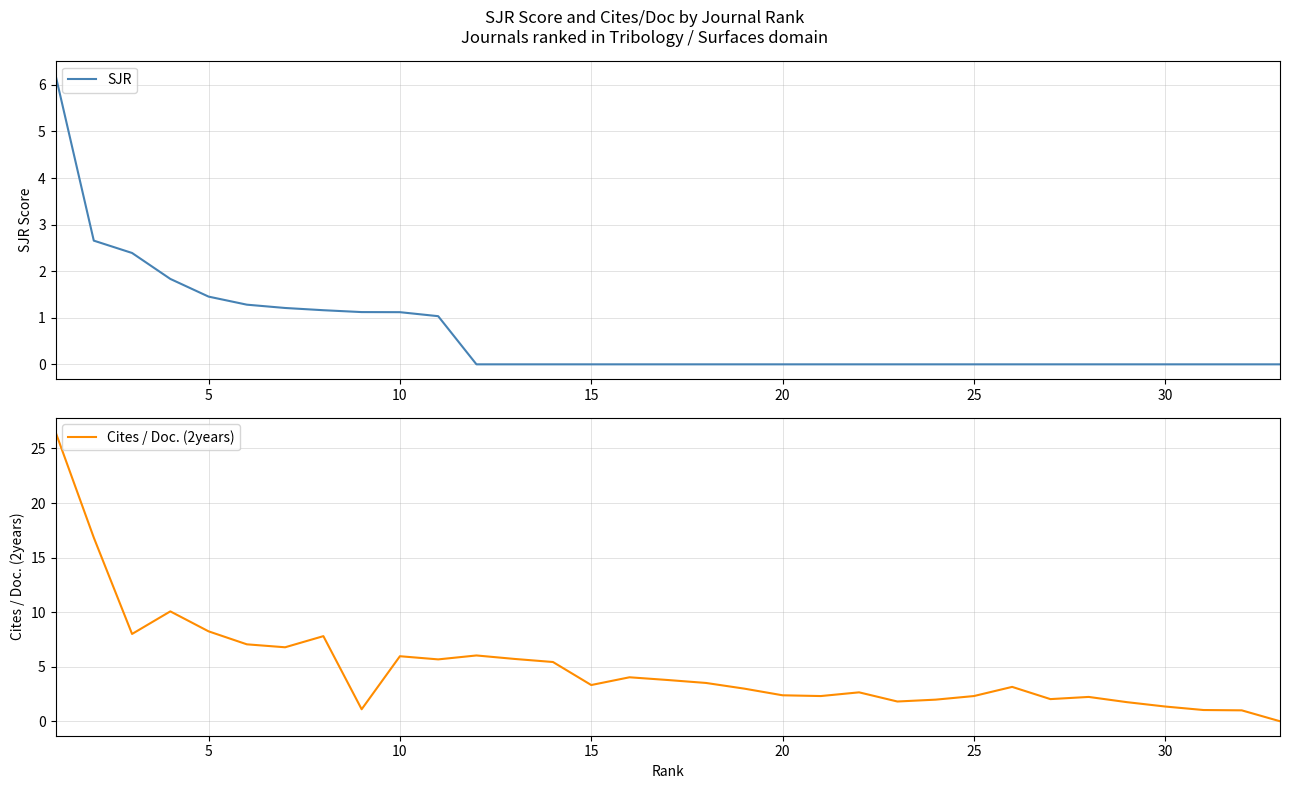

How many times do SJR and Cites / Doc. (2years) cross each other?

2